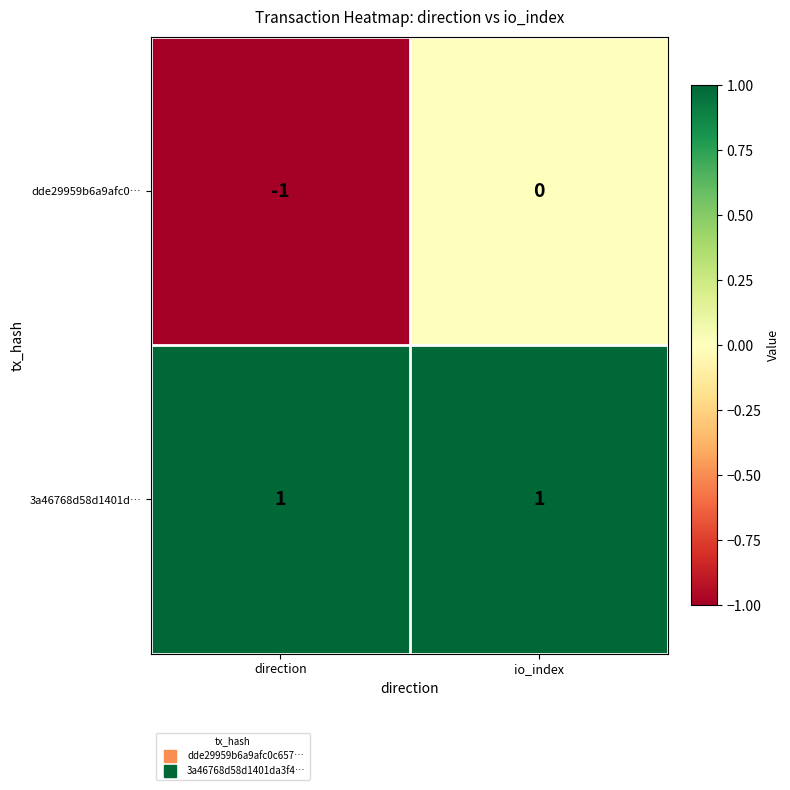

What is the minimum value shown in the chart?

-1